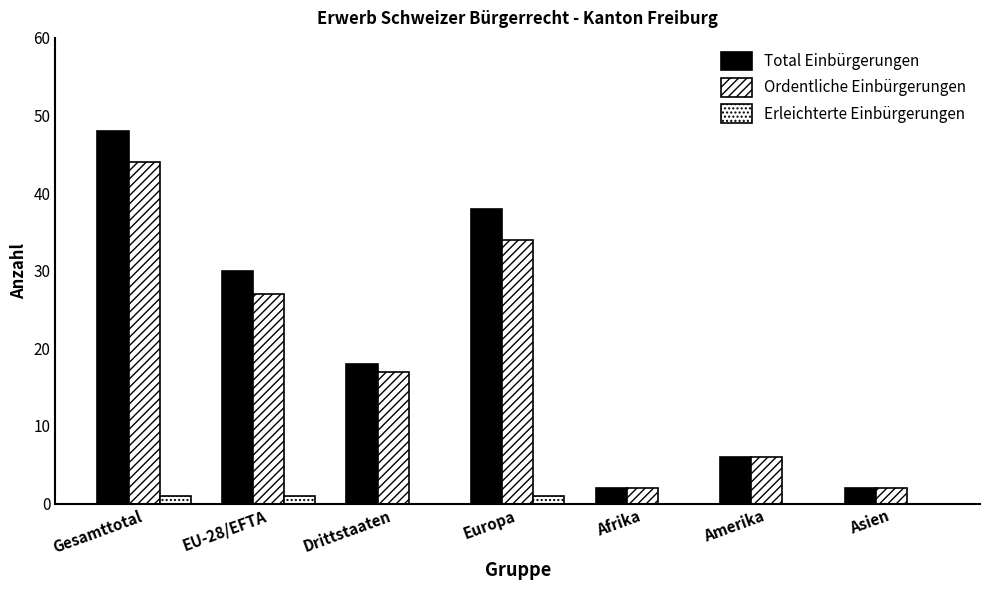

What is the spread (max minus min) of values at Asien?

2